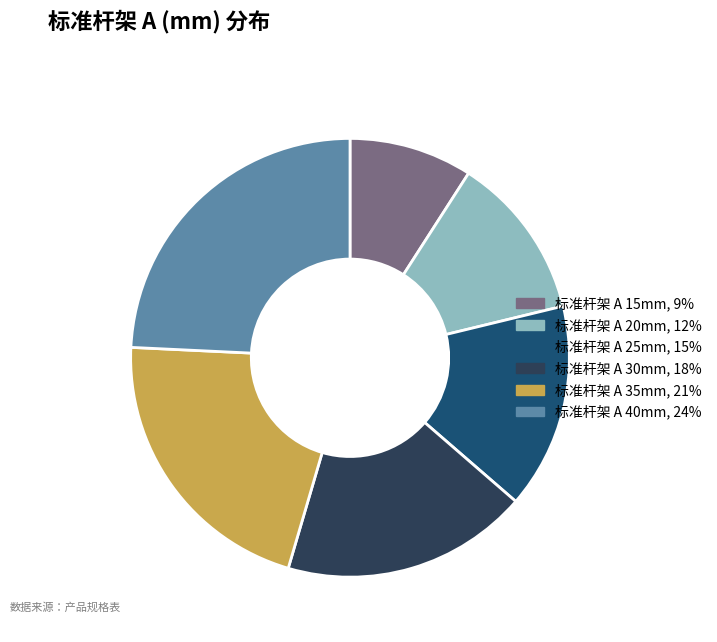

Is the sum of 标准杆架 A 20mm and 标准杆架 A 40mm greater than half?

No